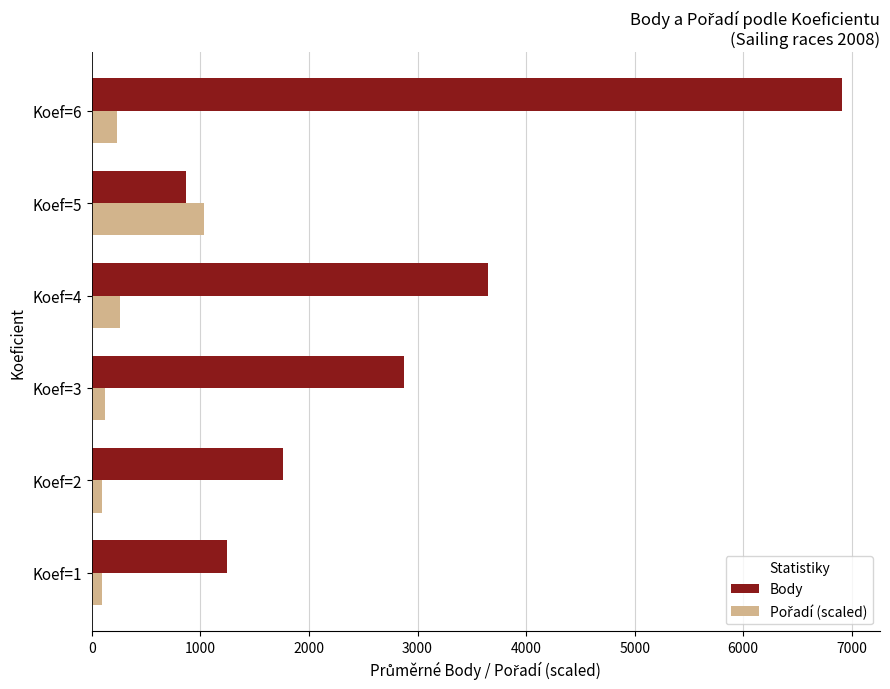

Rank the categories by Body value from lowest to highest.

Koef=5, Koef=1, Koef=2, Koef=3, Koef=4, Koef=6